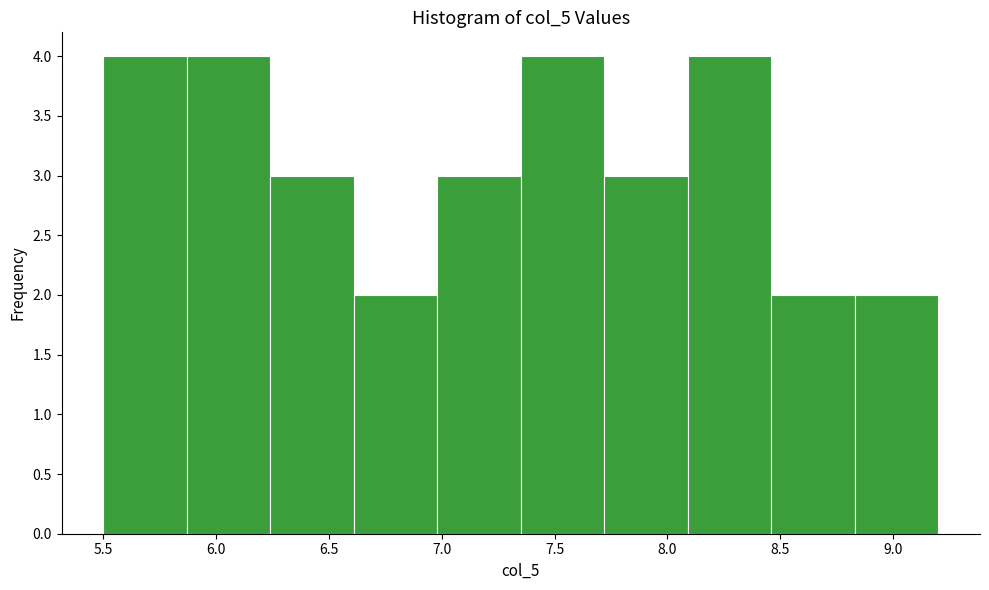

Reading left to right, list every bar in this chart as the range it spans on the x-axis followed by its height. Neither the bar edges nor the heights are printed on the chart, so give them approximately, as read against the axes.

5.50 to 5.87: 4
5.87 to 6.24: 4
6.24 to 6.61: 3
6.61 to 6.98: 2
6.98 to 7.35: 3
7.35 to 7.72: 4
7.72 to 8.09: 3
8.09 to 8.46: 4
8.46 to 8.83: 2
8.83 to 9.20: 2